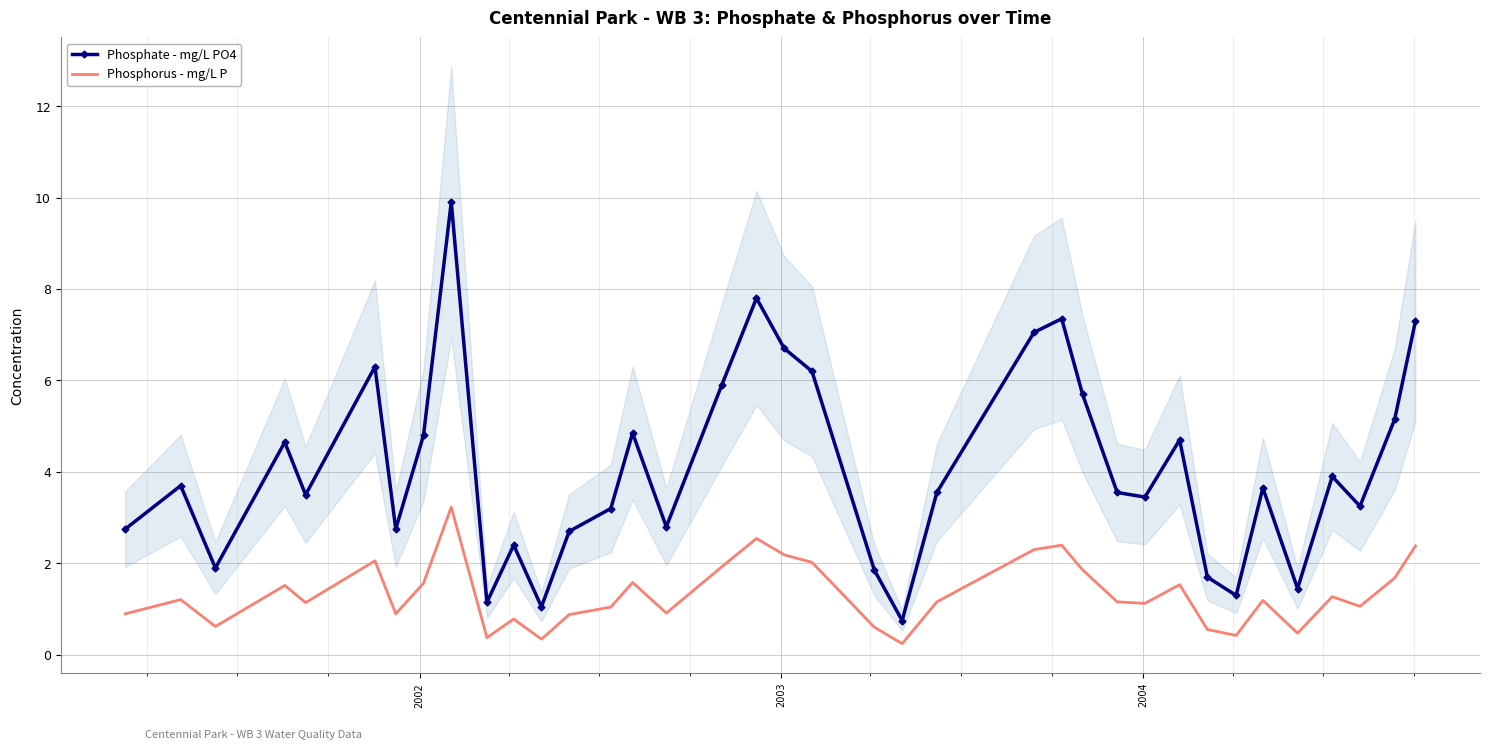

True or false: Phosphorus - mg/L P and Phosphate - mg/L PO4 cross at least once.

False